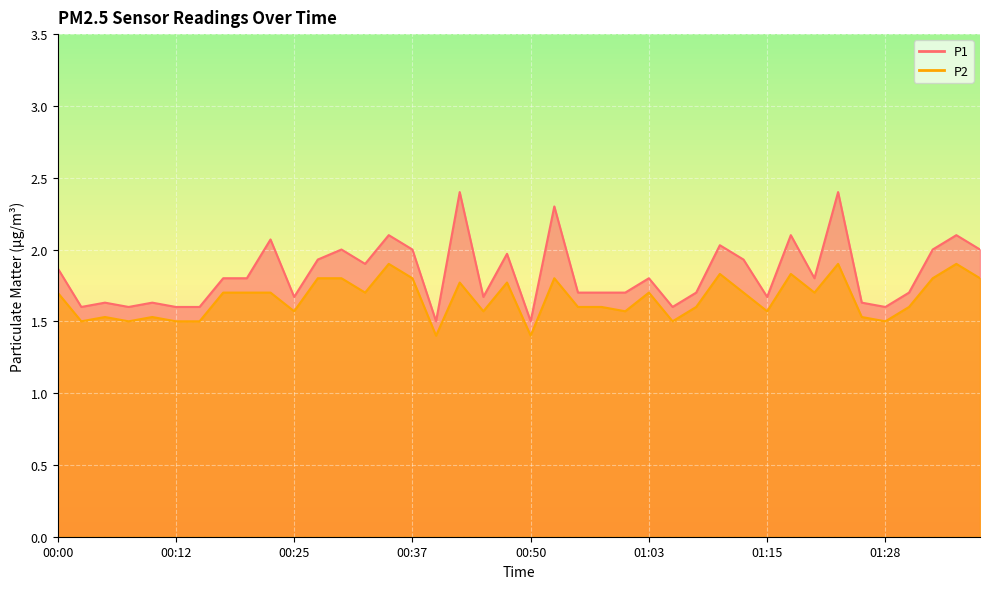

What is the total value across all series at 01:05?

3.1